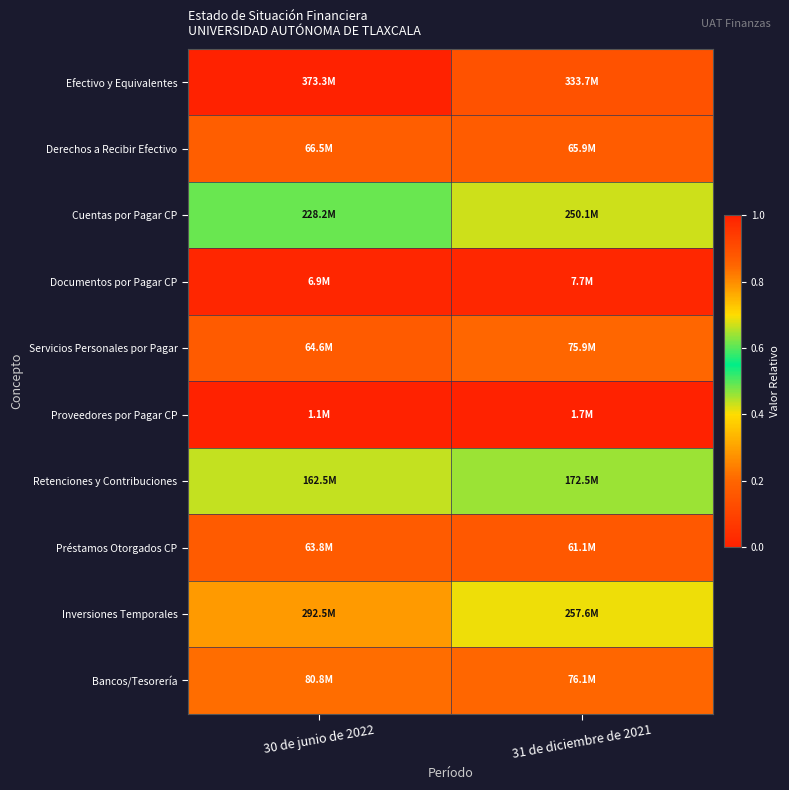

Which series has the widest spread of values?

Efectivo y Equivalentes